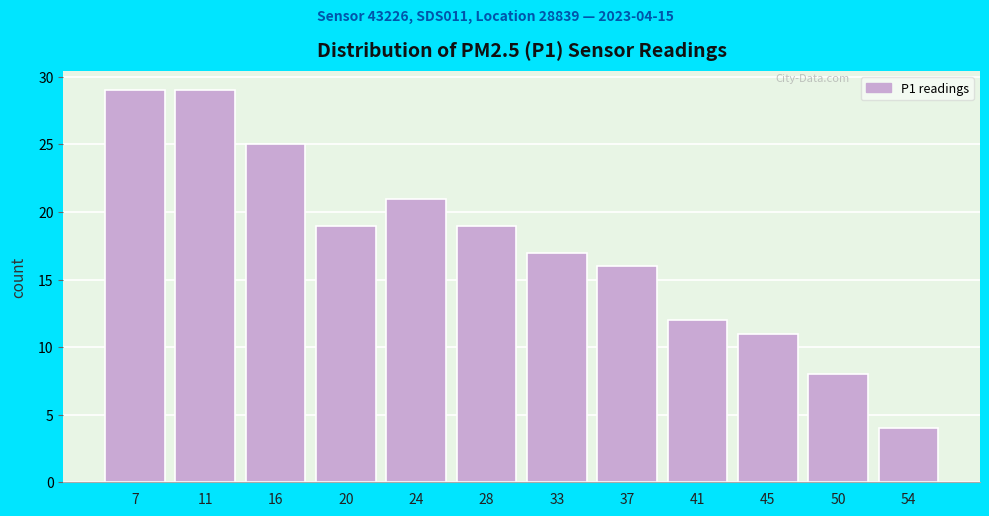

Reading right to left, extract all data points from this chart.

4	8	11	12	16	17	19	21	19	25	29	29